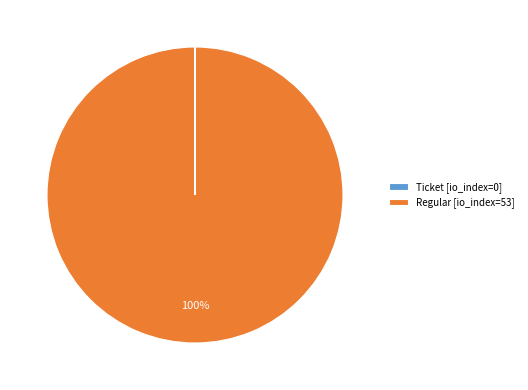

Which slice is the largest?

Regular [io_index=53]